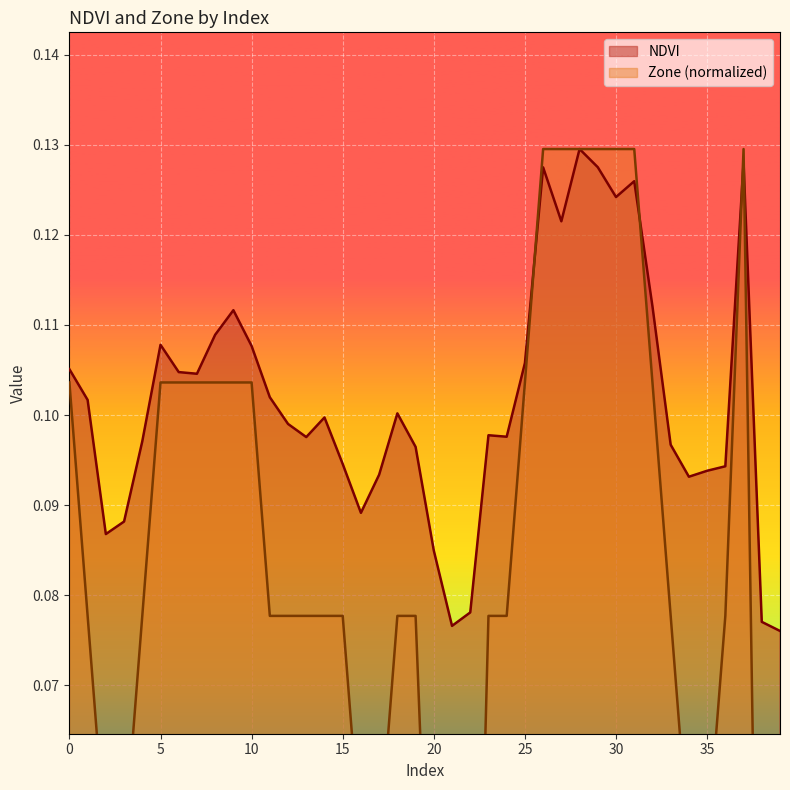

Is the value of NDVI at 31 greater than the value of Zone at 6?

Yes